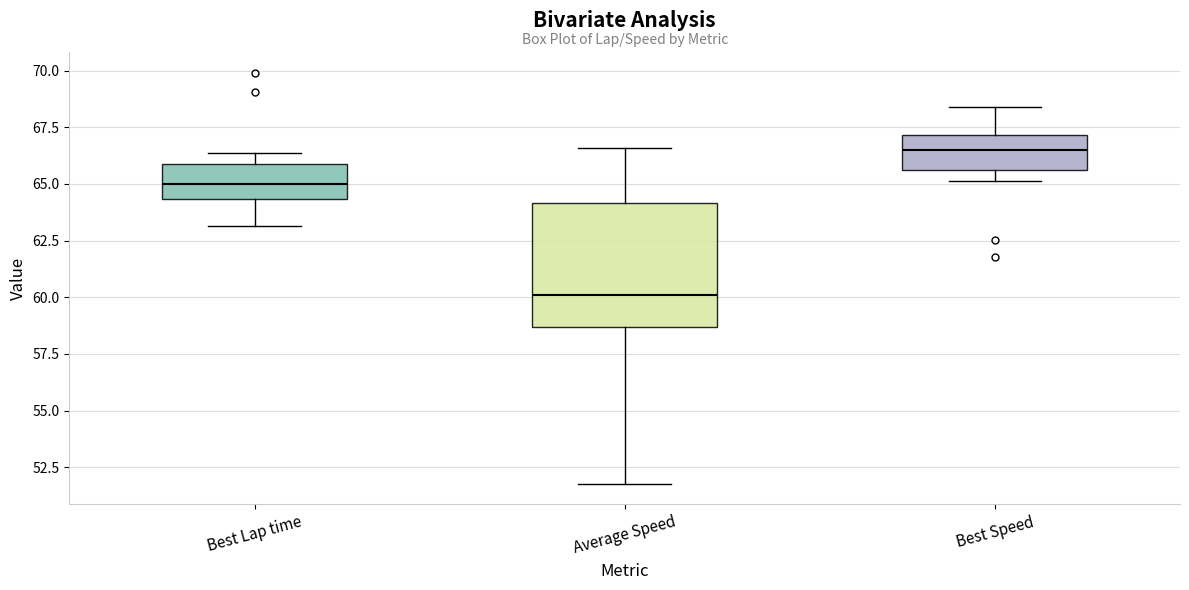

Reading left to right, read every box against the y-axis: the position of its median line, the range the box covers, and the ends of its whiskers. The values are not printed on the chart, so give them approximately, as read against the axis.

Best Lap time: median 65.0, box 64.5 to 66.0, whiskers 63.0 to 66.5
Average Speed: median 60.0, box 58.5 to 64.0, whiskers 52.0 to 66.5
Best Speed: median 66.5, box 65.5 to 67.0, whiskers 65.0 to 68.5